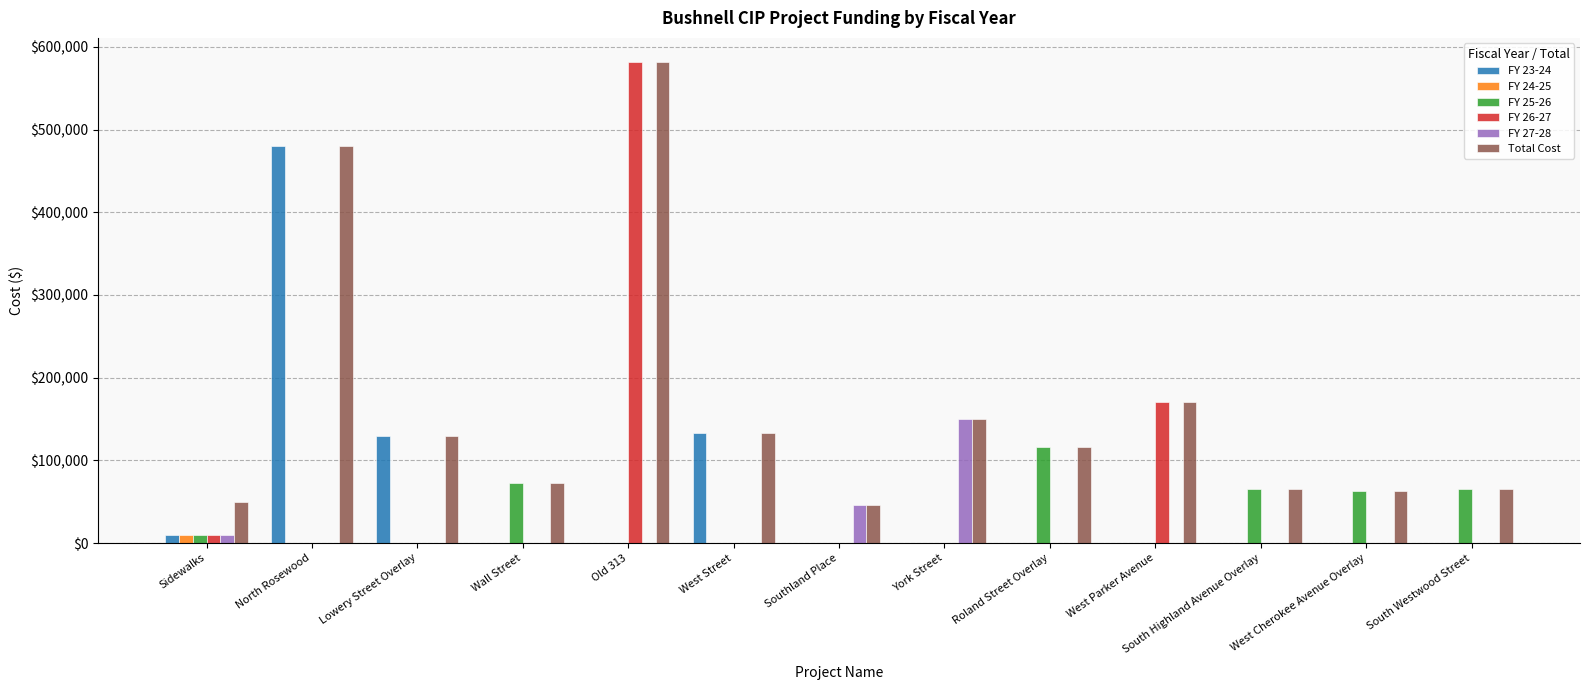

The value of FY 27-28 at Southland Place is 46500. True or false?

True